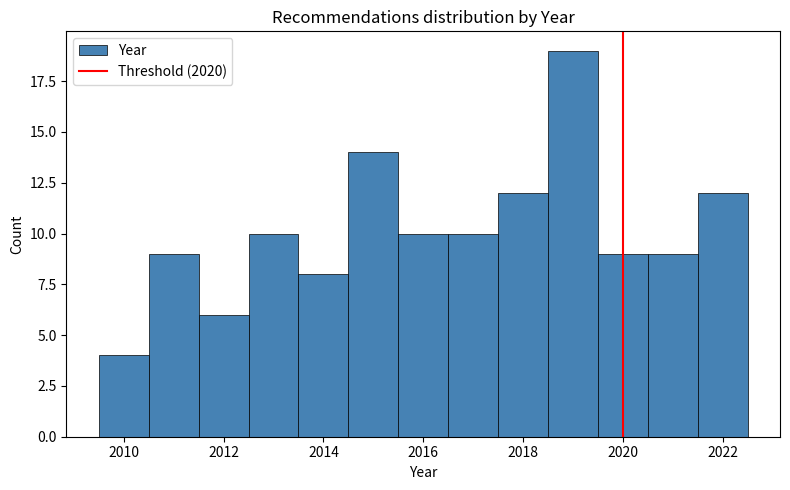

Reading left to right, list every bar in this chart as the range it spans on the x-axis followed by its height. Neither the bar edges nor the heights are printed on the chart, so give them approximately, as read against the axes.

2009.5 to 2010.5: 4
2010.5 to 2011.5: 9
2011.5 to 2012.5: 6
2012.5 to 2013.5: 10
2013.5 to 2014.5: 8
2014.5 to 2015.5: 14
2015.5 to 2016.5: 10
2016.5 to 2017.5: 10
2017.5 to 2018.5: 12
2018.5 to 2019.5: 19
2019.5 to 2020.5: 9
2020.5 to 2021.5: 9
2021.5 to 2022.5: 12